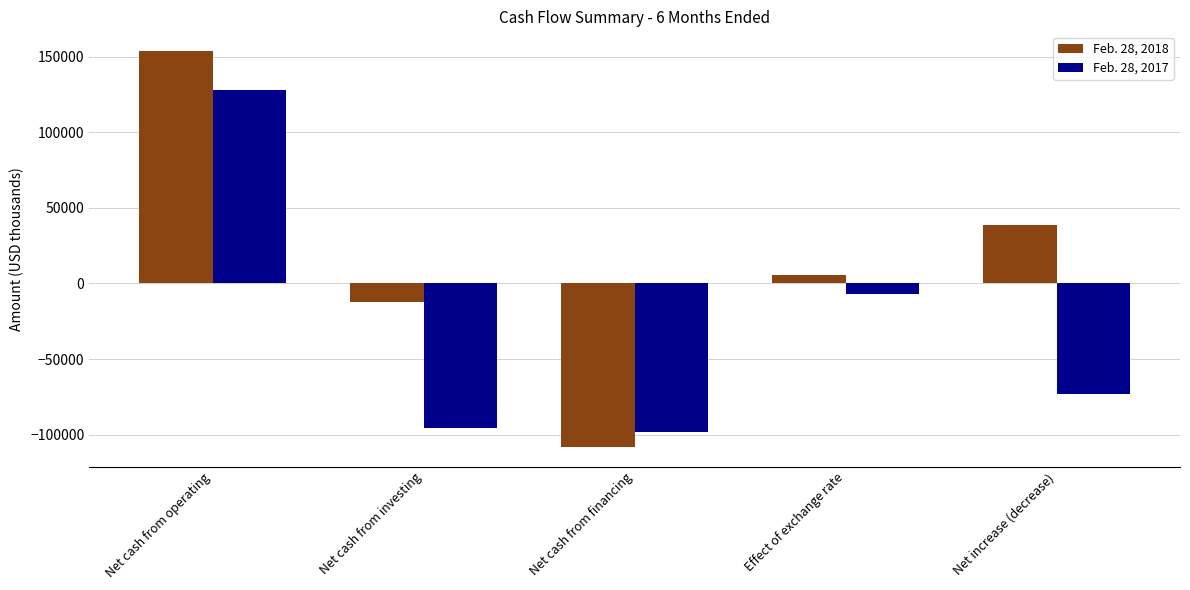

How many categories are shown in the chart?

5